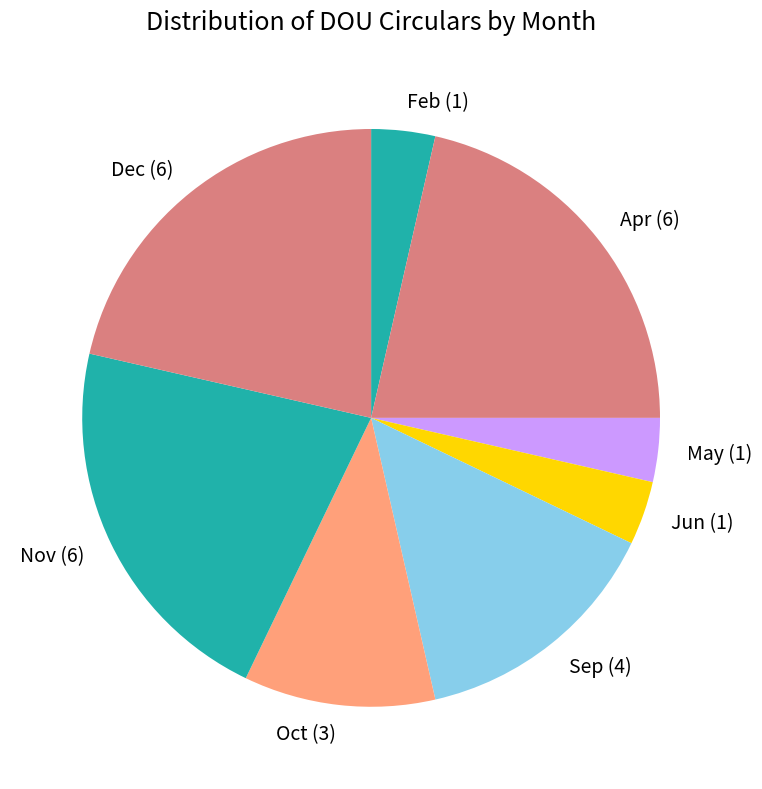

Between Dec and Jun, which is larger?

Dec